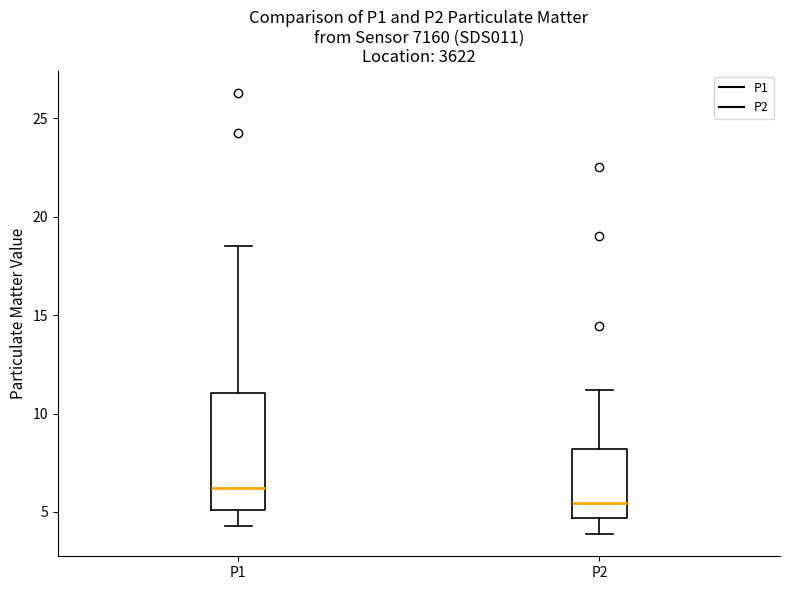

Which box is the tallest, from its lower edge to its upper edge?

P1